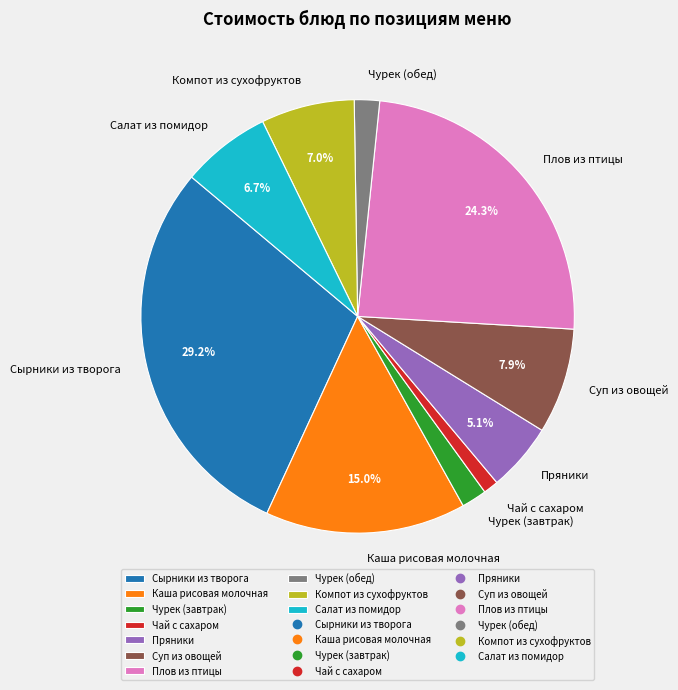

True or false: Плов из птицы accounts for 19% of the total.

False